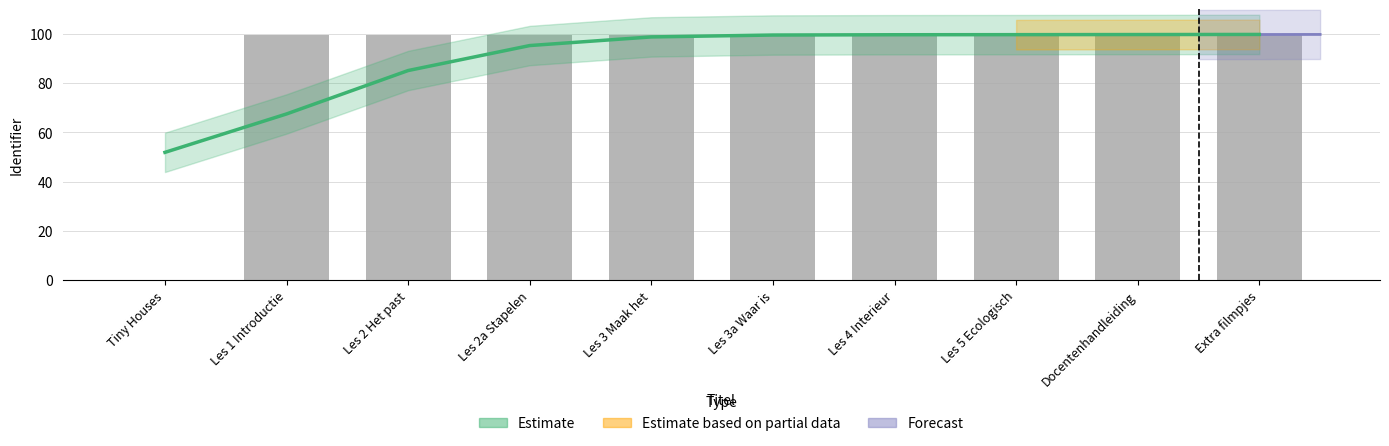

How many bars are there in total?

10